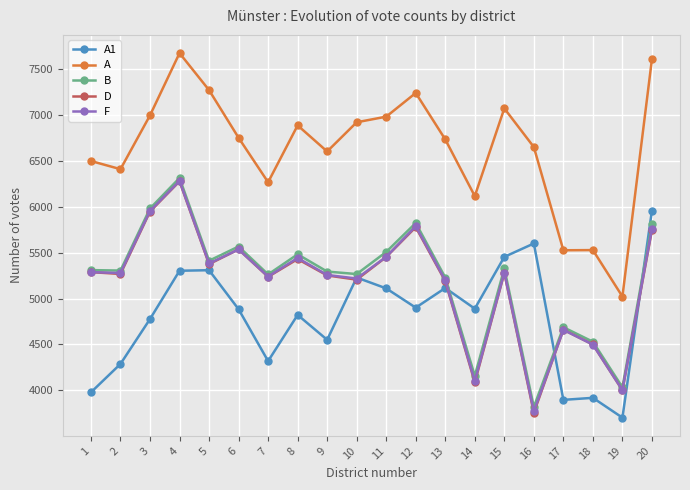

After their last crossing, which series has the higher values: D or A1?

A1